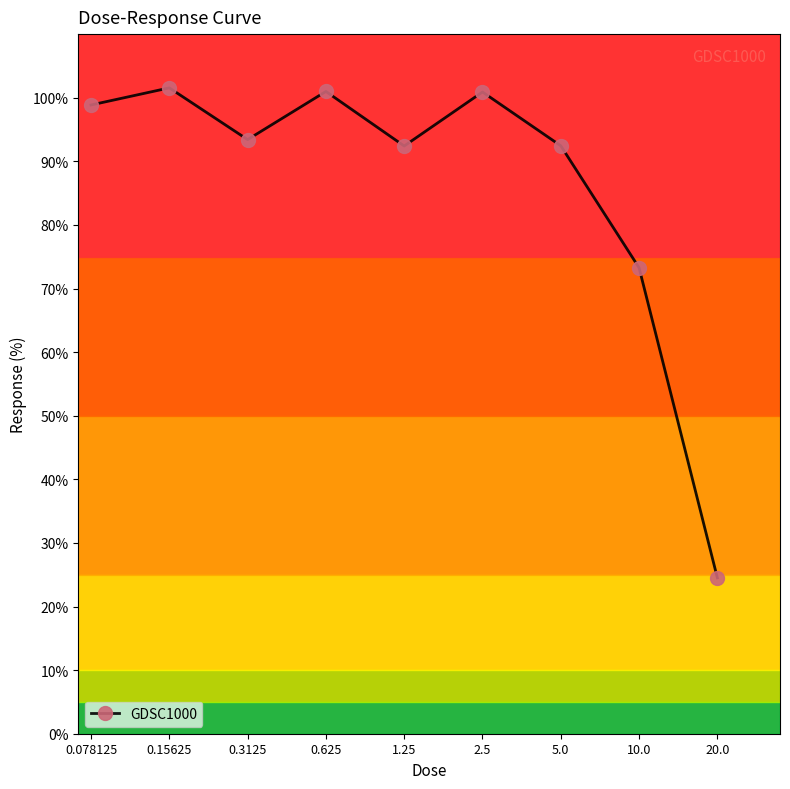

What is the average value?

86.5